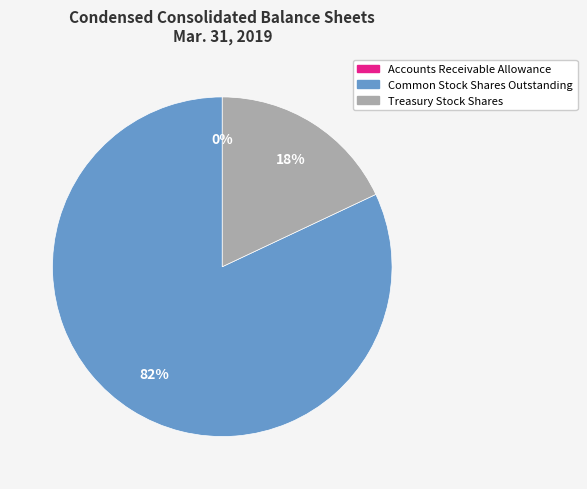

Which slice is the largest?

Common Stock Shares Outstanding